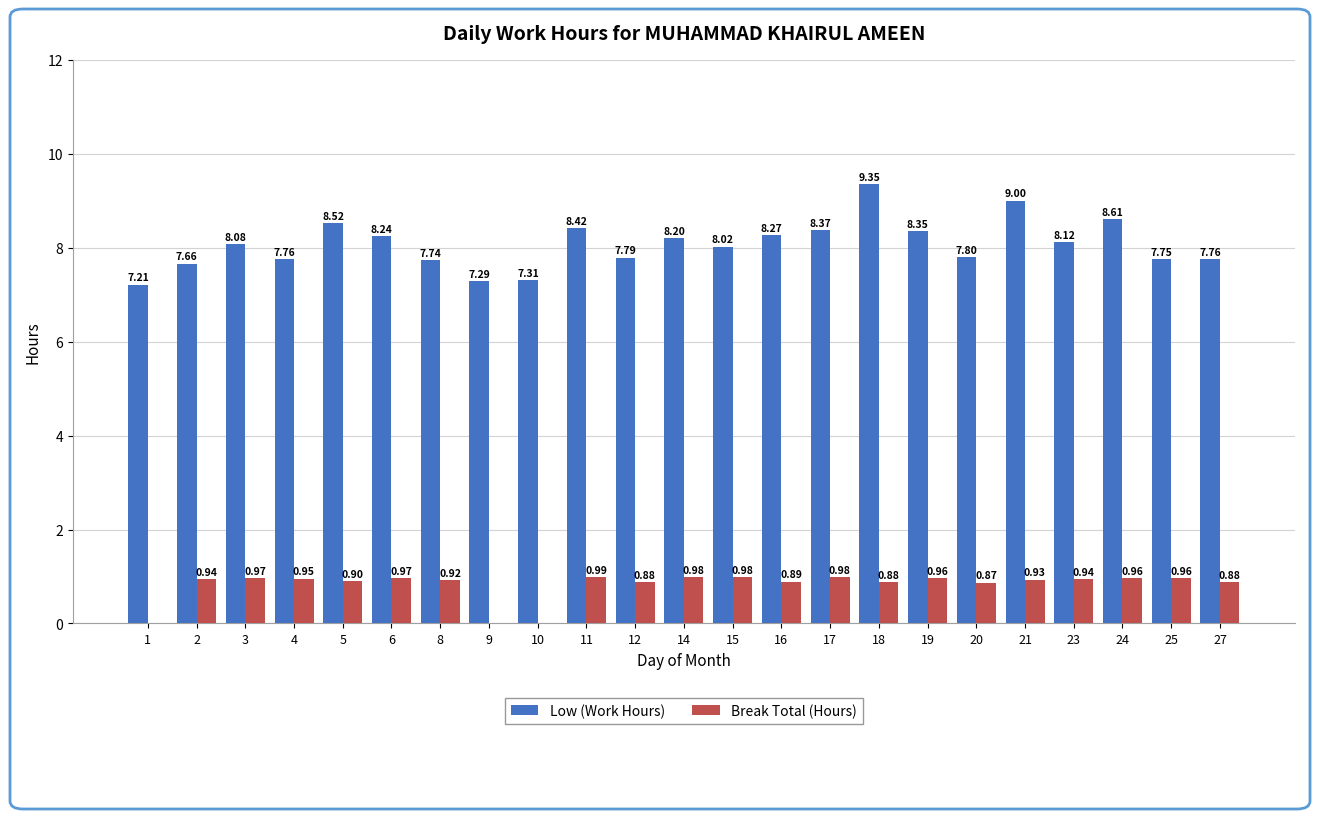

Where does the Low (Work Hours) series first go above 8?

3